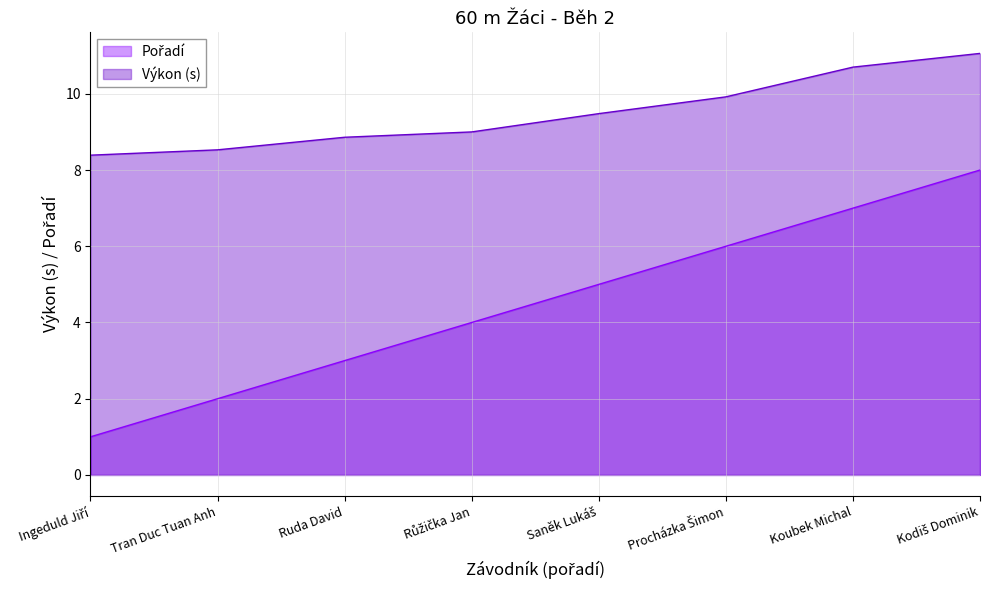

How many distinct data groups are displayed?

2